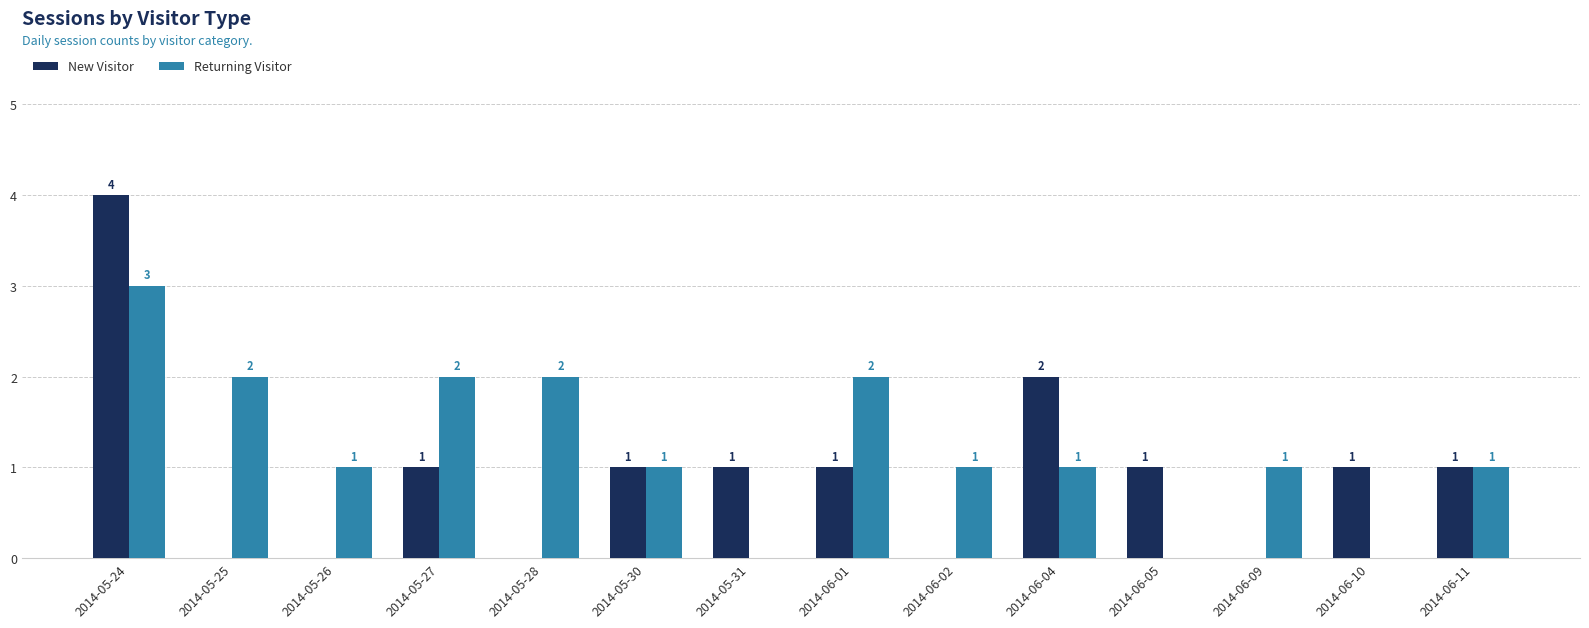

Reading left to right, extract all data points from this chart.

New Visitor: 2014-05-24=4	2014-05-25=0	2014-05-26=0	2014-05-27=1	2014-05-28=0	2014-05-30=1	2014-05-31=1	2014-06-01=1	2014-06-02=0	2014-06-04=2	2014-06-05=1	2014-06-09=0	2014-06-10=1	2014-06-11=1
Returning Visitor: 2014-05-24=3	2014-05-25=2	2014-05-26=1	2014-05-27=2	2014-05-28=2	2014-05-30=1	2014-05-31=0	2014-06-01=2	2014-06-02=1	2014-06-04=1	2014-06-05=0	2014-06-09=1	2014-06-10=0	2014-06-11=1